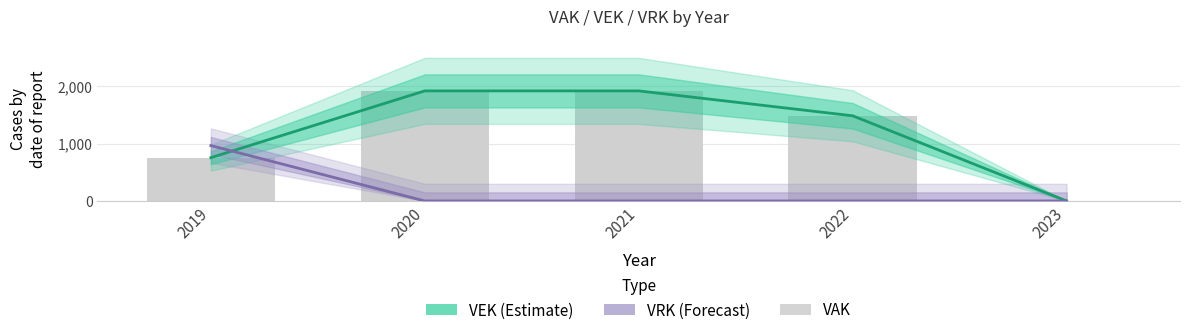

What is the maximum value shown in the chart?

1922